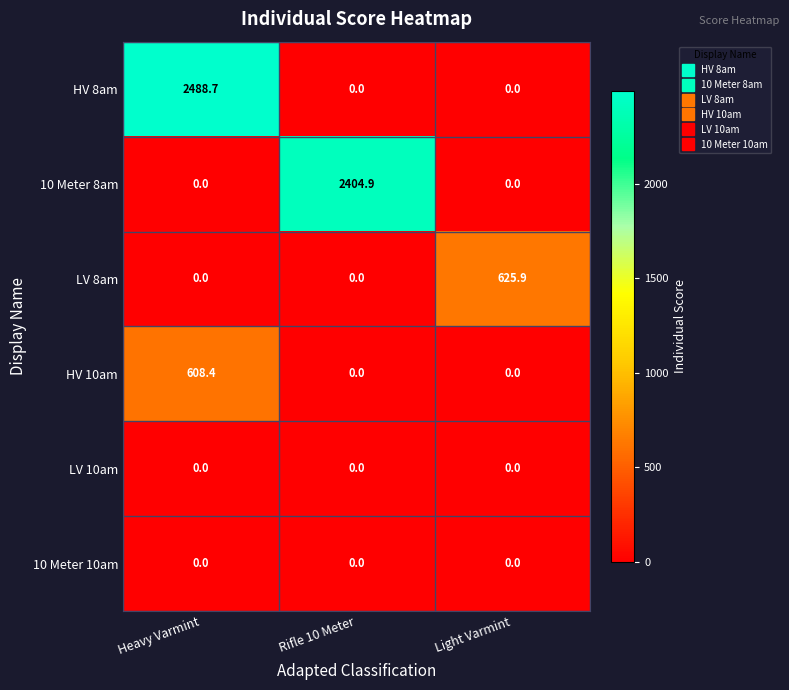

Reading left to right, transcribe all the data shown in this chart.

HV 8am: 2488.7	0.0	0.0
10 Meter 8am: 0.0	2404.9	0.0
LV 8am: 0.0	0.0	625.9
HV 10am: 608.4	0.0	0.0
LV 10am: 0.0	0.0	0.0
10 Meter 10am: 0.0	0.0	0.0